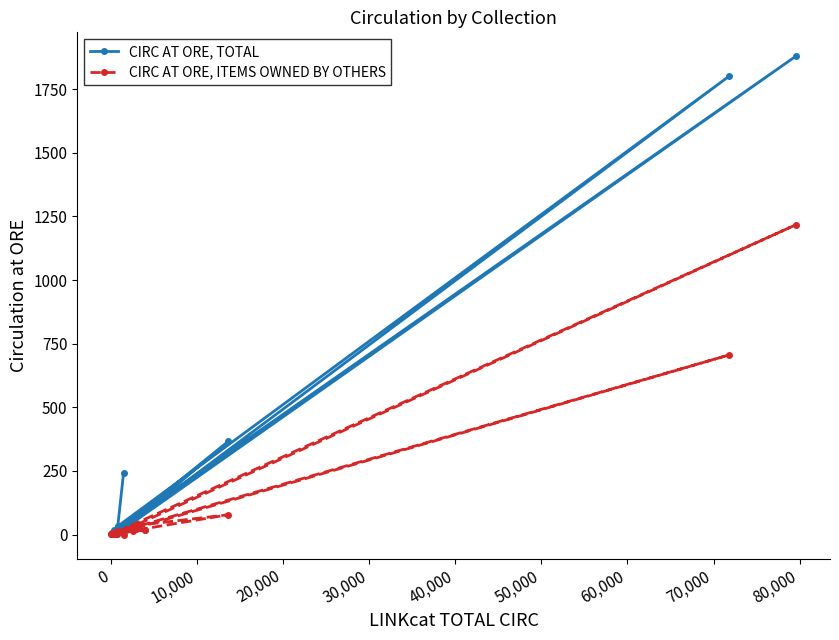

Reading right to left, list all the values displayed in this chart.

CIRC AT ORE, TOTAL: 2	2	19	7	4	1879	3	17	79	53	366	3	15	2	30	21	3	1801	33	244
CIRC AT ORE, ITEMS OWNED BY OTHERS: 2	2	19	7	4	1217	2	4	21	35	78	3	15	2	14	21	3	706	10	0